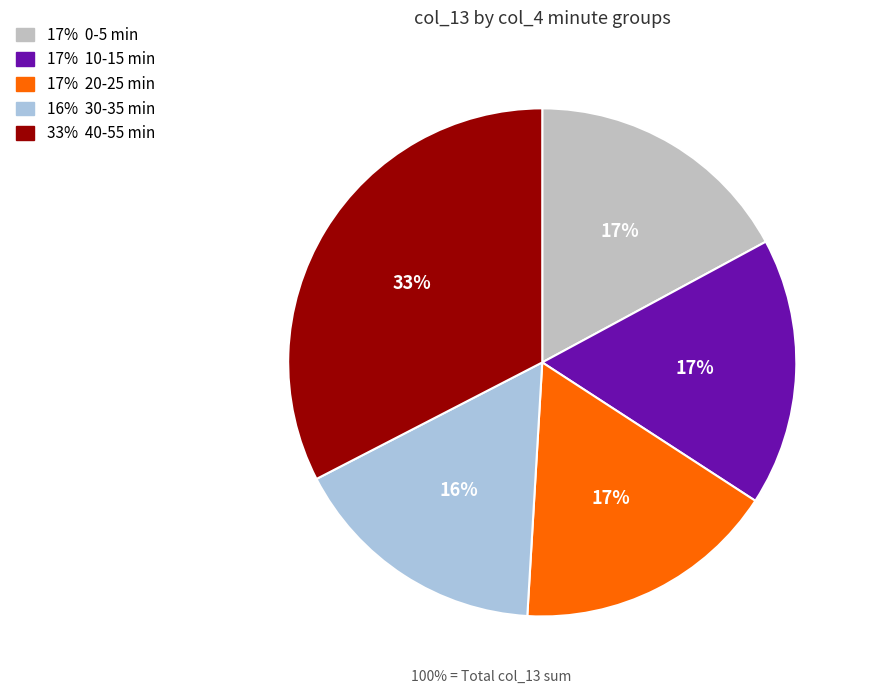

Count the number of slices in the pie.

5